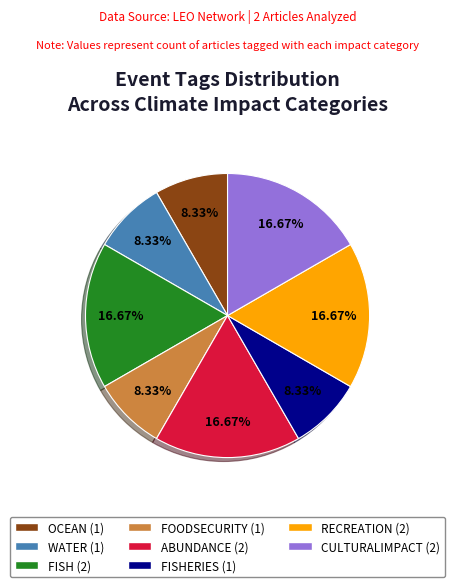

Is there any slice that represents more than half of the pie?

No